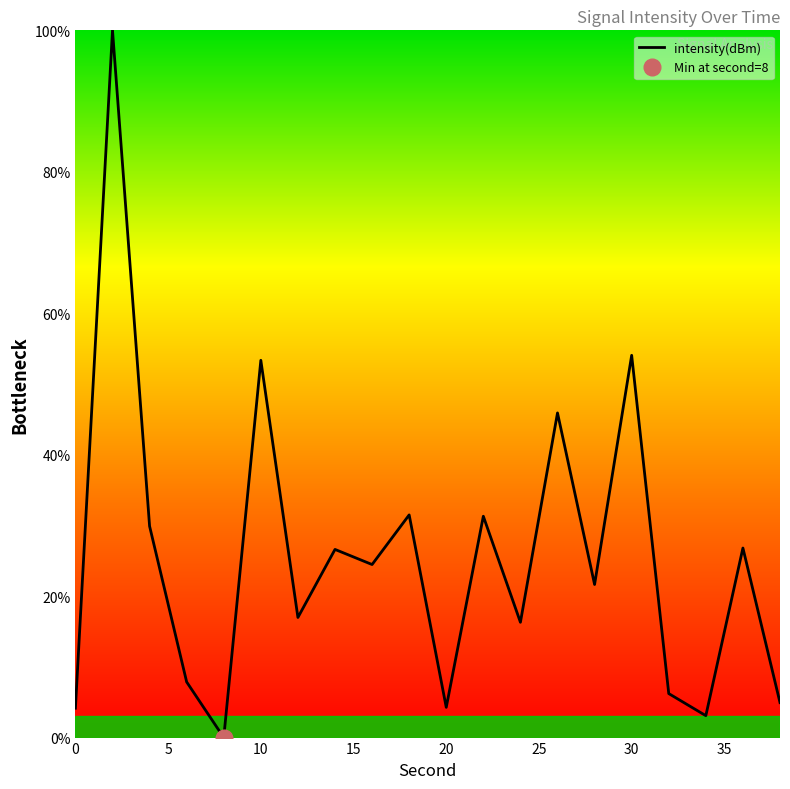

Rank the categories by value from highest to lowest.

2, 30, 10, 26, 18, 22, 4, 36, 14, 16, 28, 12, 24, 6, 32, 38, 20, 0, 34, 8